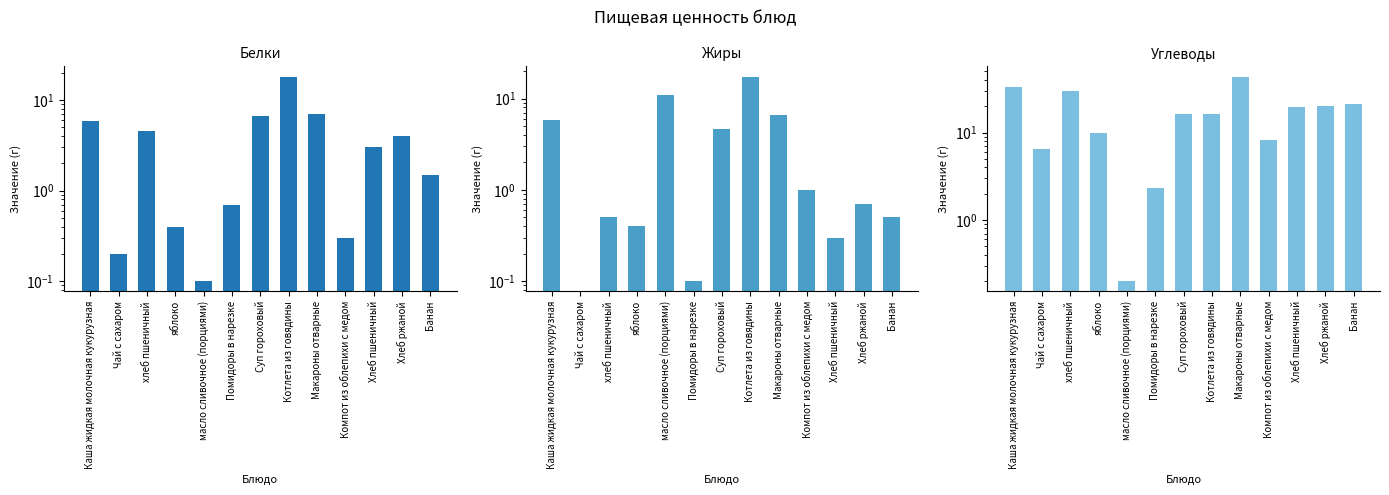

Which series has the widest spread of values?

Углеводы